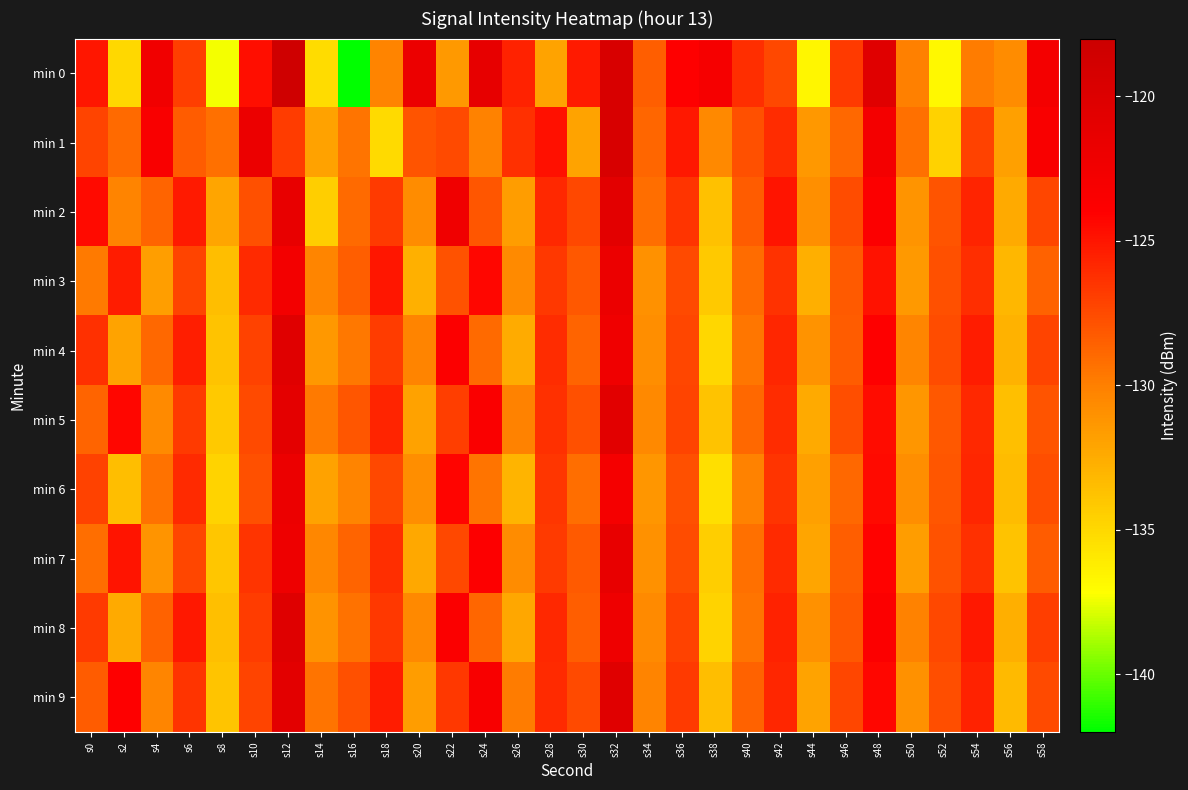

List the series in order of their peak value, lowest first.

min 3, min 6, min 7, min 2, min 5, min 4, min 9, min 8, min 1, min 0